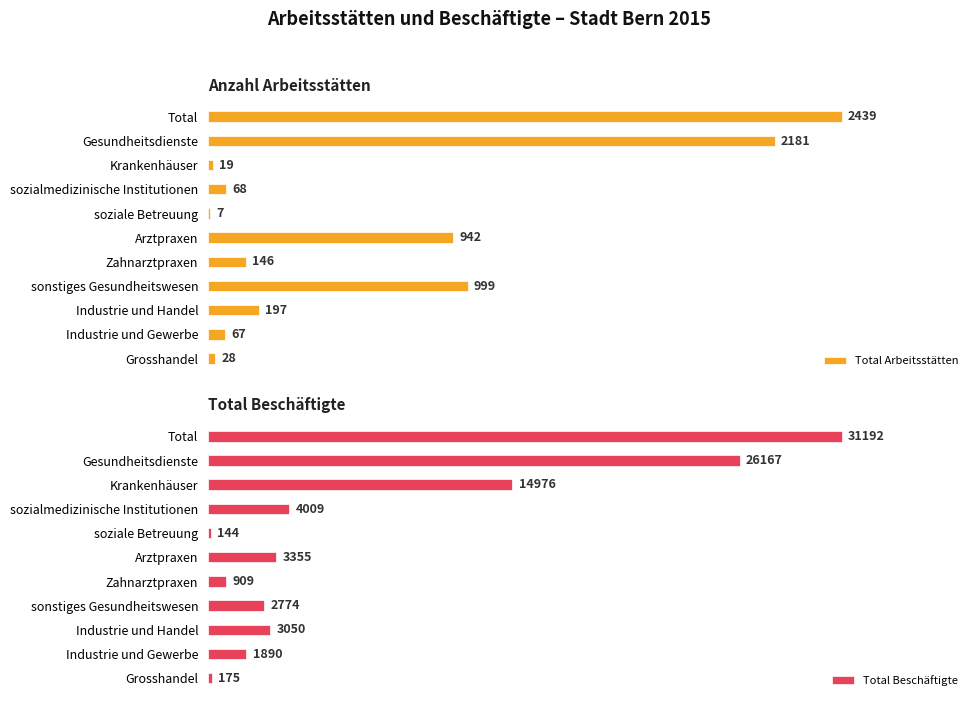

List the labels in order of Total Beschäftigte value, smallest first.

soziale Betreuung, Grosshandel, Zahnarztpraxen, Industrie und Gewerbe, sonstiges Gesundheitswesen, Industrie und Handel, Arztpraxen, sozialmedizinische Institutionen, Krankenhäuser, Gesundheitsdienste, Total